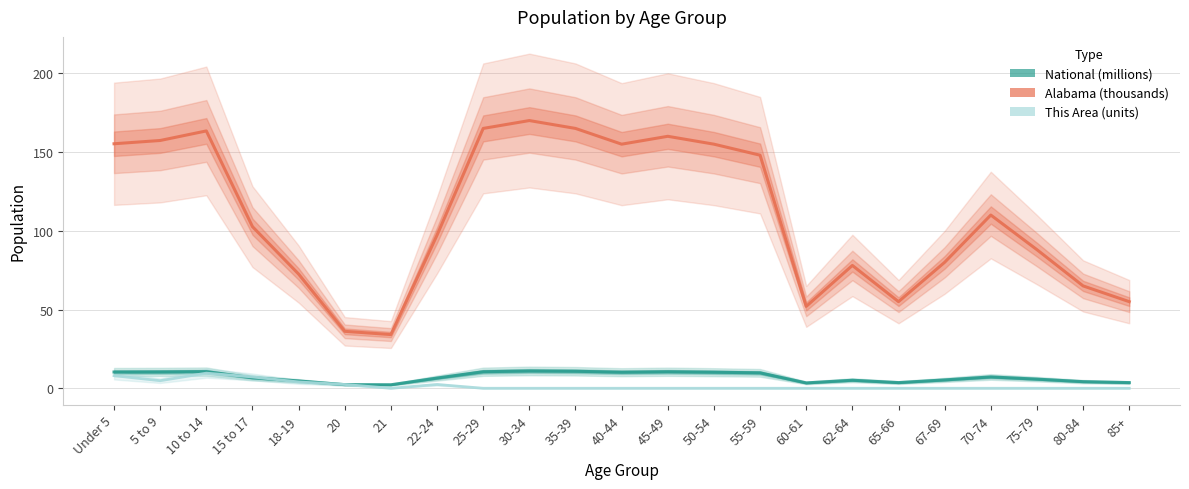

What is the value of the Alabama (thousands) point at the 15th from the left?

148.0